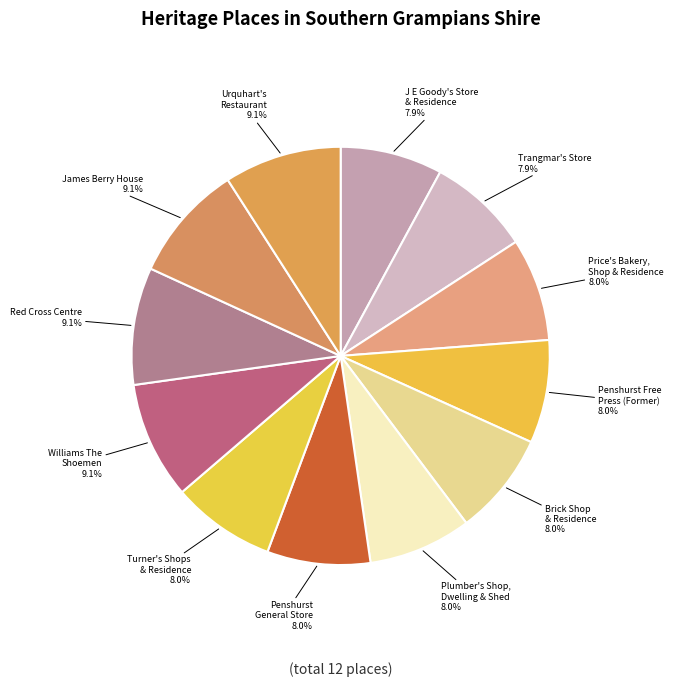

What is the ratio of the value at Turner's Shops & Residence to the value at Price's Bakery, Shop & Residence?

1.0